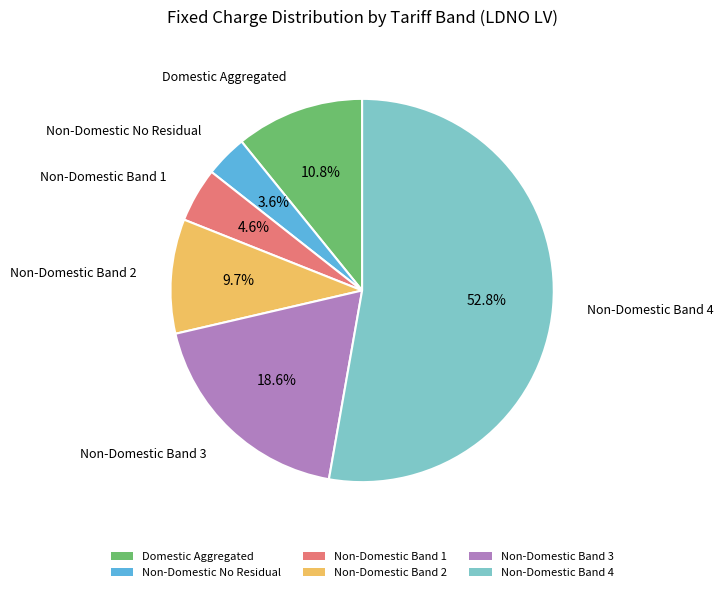

To the nearest percent, what is the difference between the Non-Domestic Band 1 and Non-Domestic Band 3 slice percentages?

14%